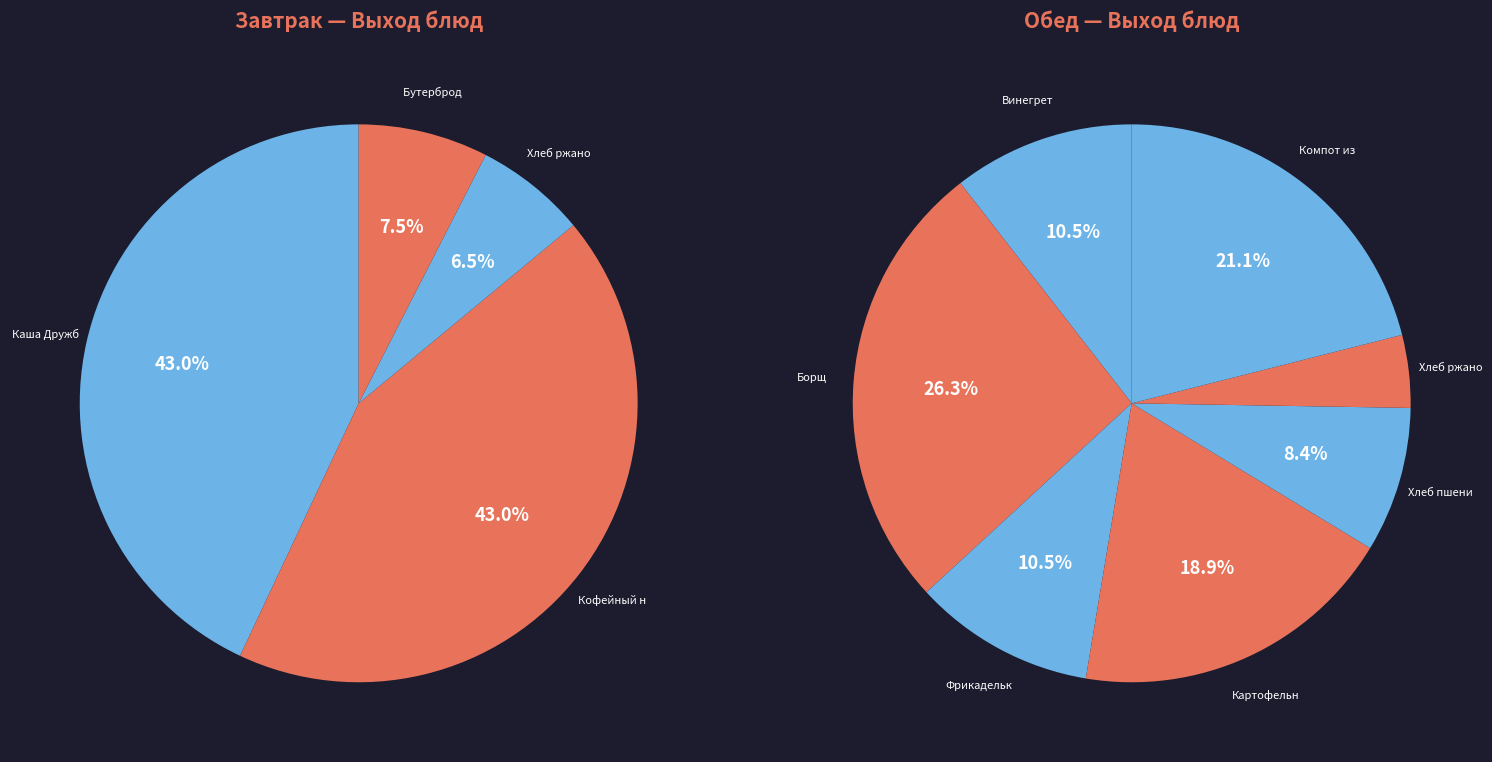

Which slice is the largest?

Борщ